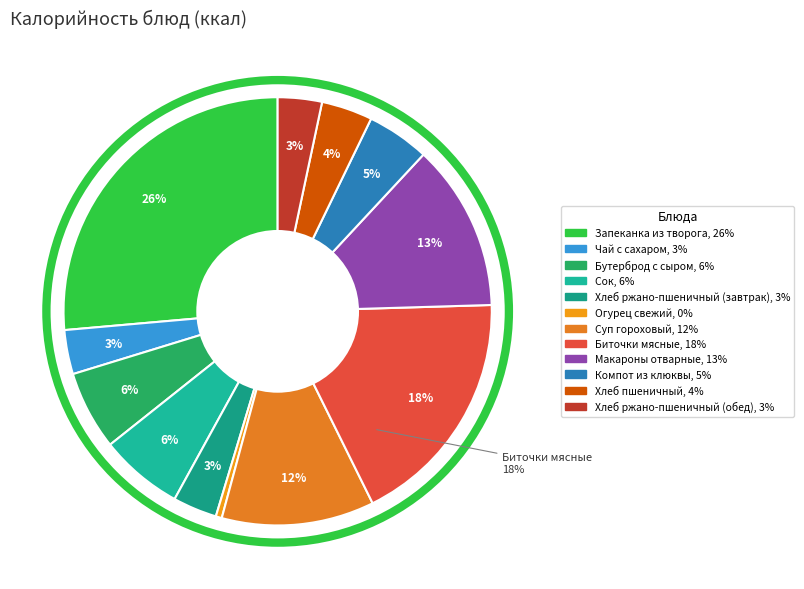

What is the change in value from Сок to Хлеб ржано-пшеничный (обед)?

-51.0